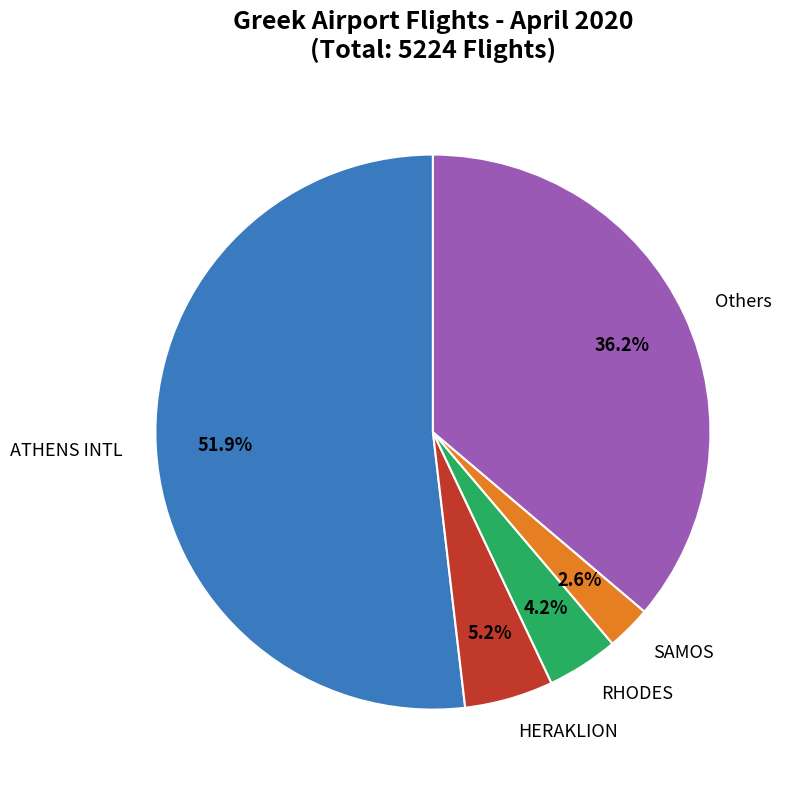

How much of the chart is everything except SAMOS?

97.4%